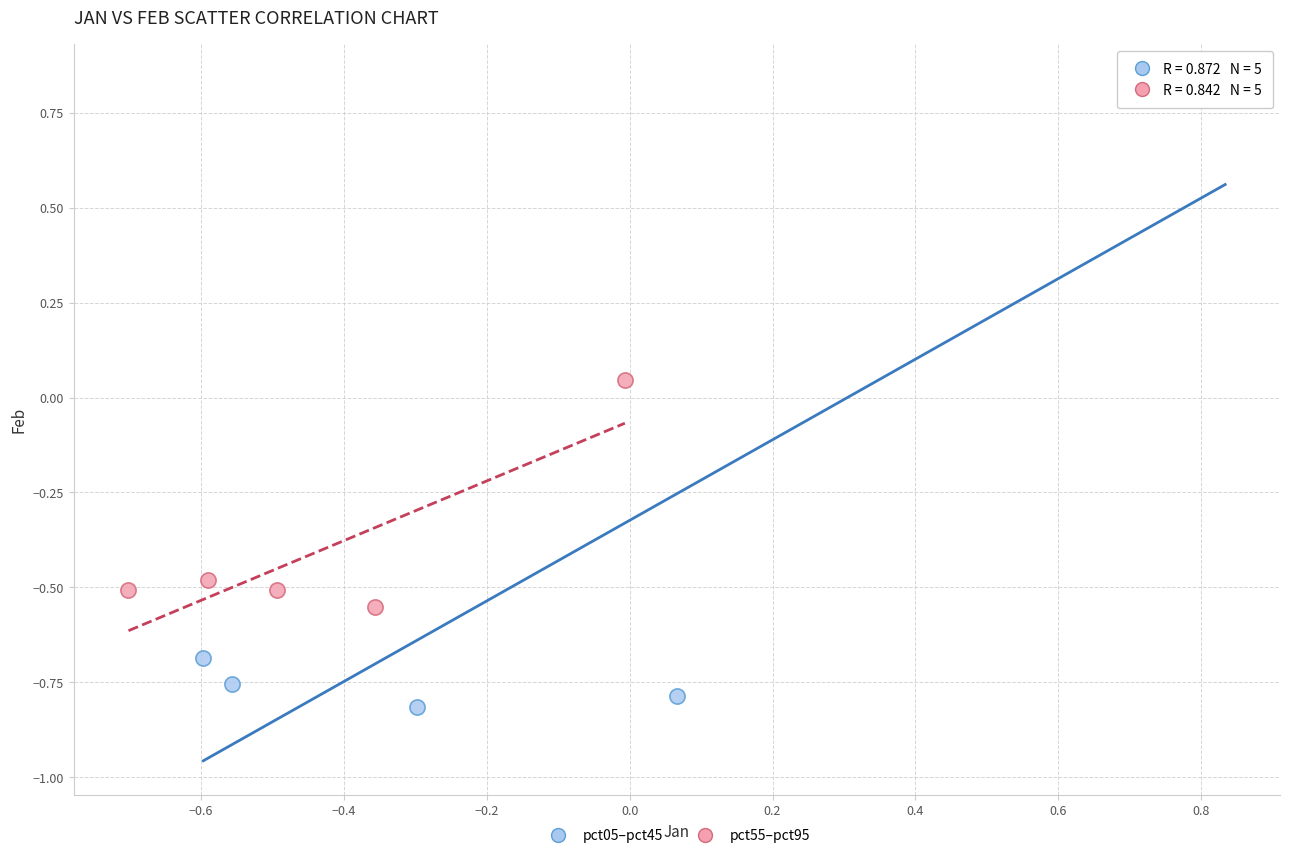

Which series reaches the maximum Y coordinate?

pct05–pct45